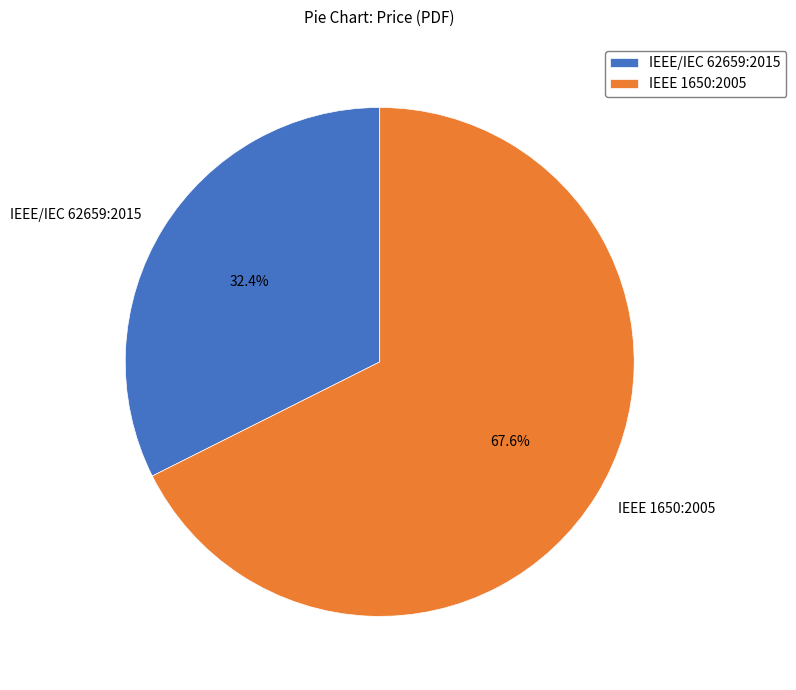

True or false: IEEE/IEC 62659:2015 accounts for 32% of the total.

True